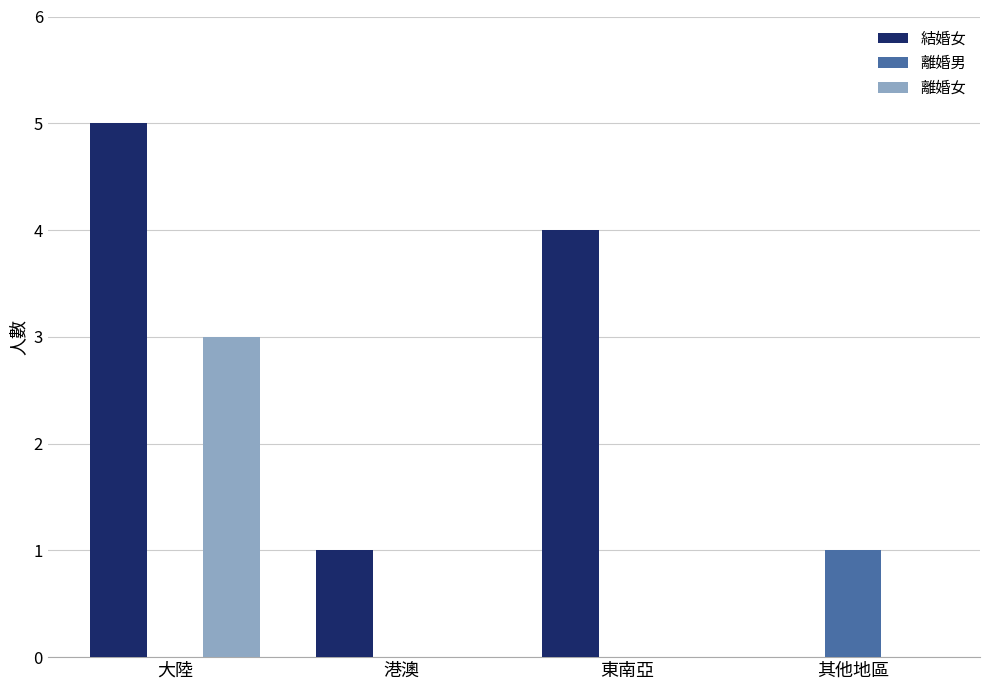

Is it true that 離婚男 equals 0 at 港澳?

True